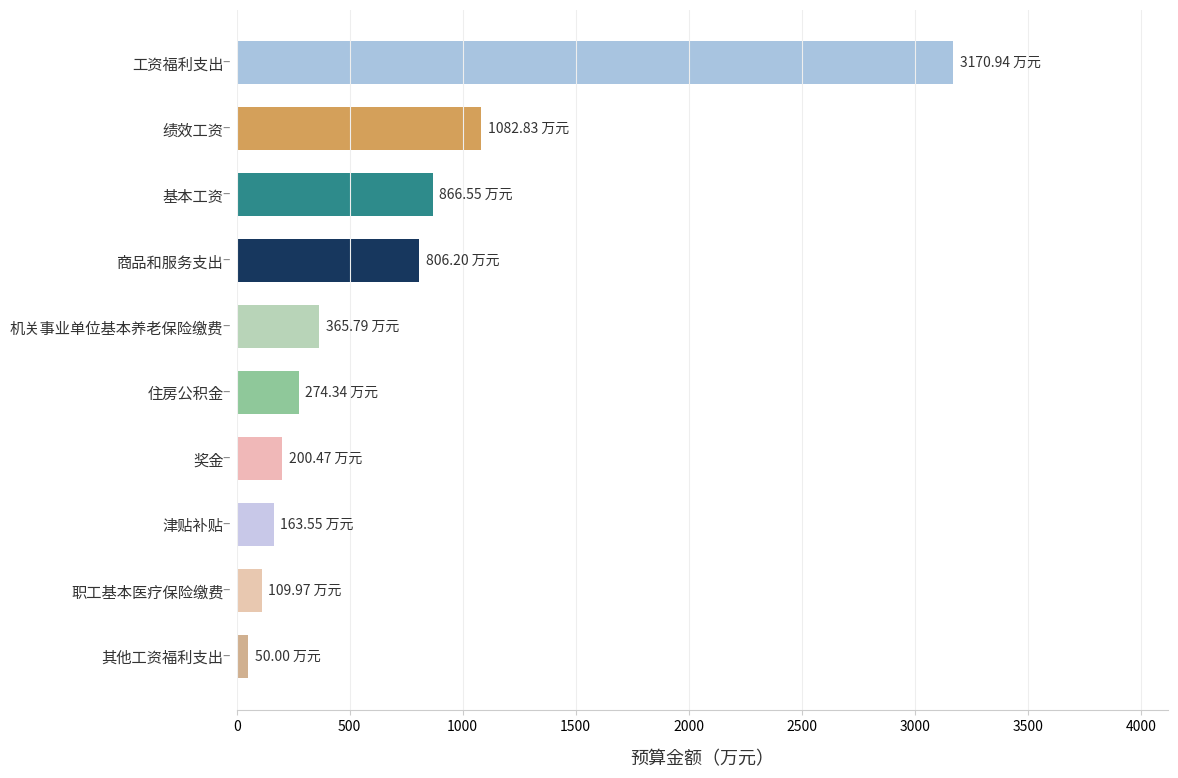

What is the sum of all values?

7090.6